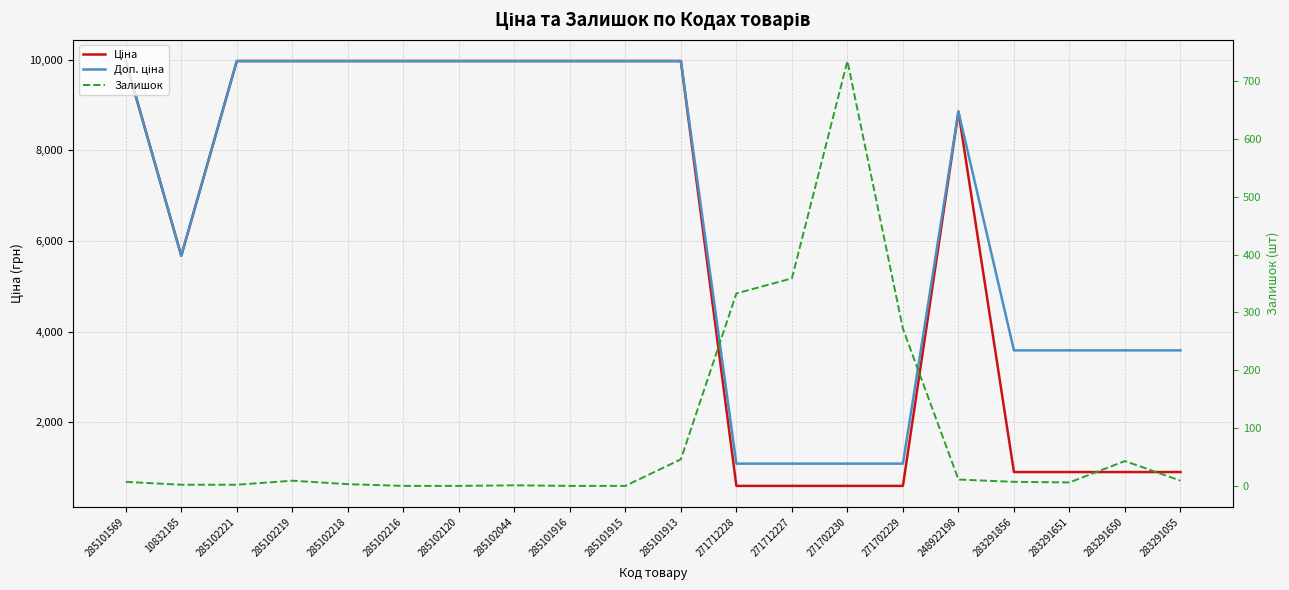

Is the value of Залишок at 283291651 greater than the value of Ціна at 285102216?

No